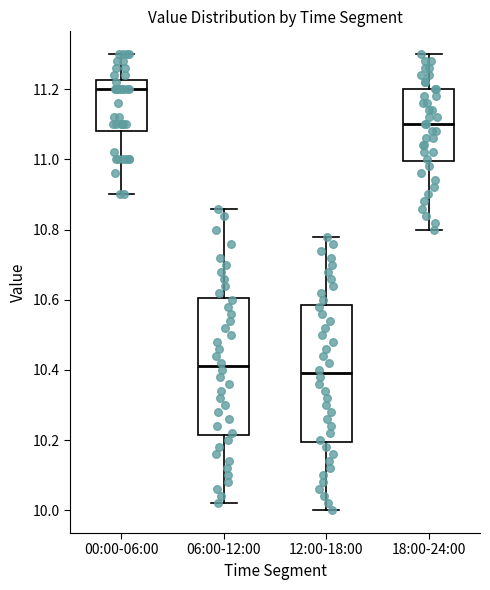

Where does the lower whisker of the box for 18:00-24:00 end on the y-axis? The values are not printed on the chart, so give them approximately, as read against the axis.

10.80